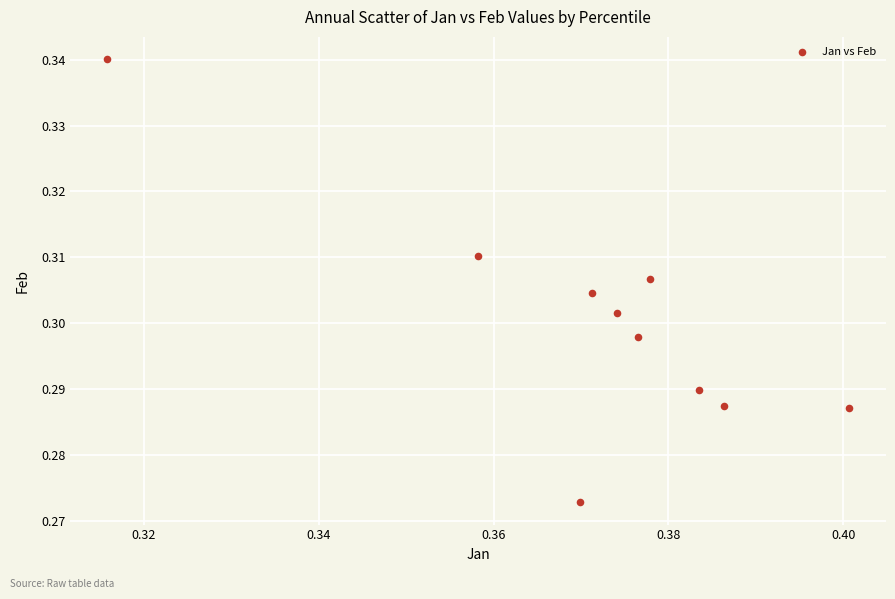

What is the average X value?

0.4